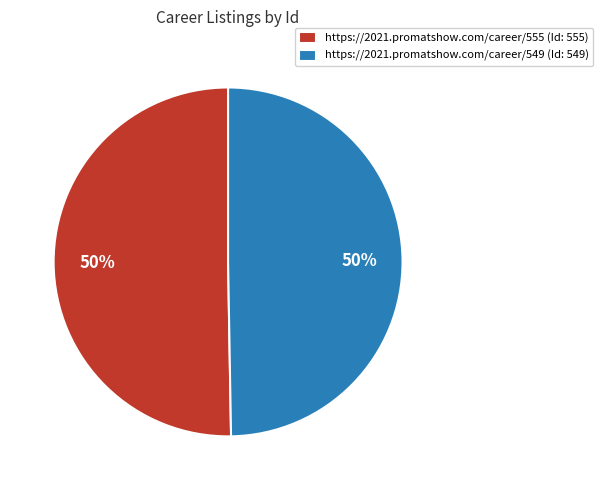

To the nearest percent, what portion does https://2021.promatshow.com/career/555 represent?

50%